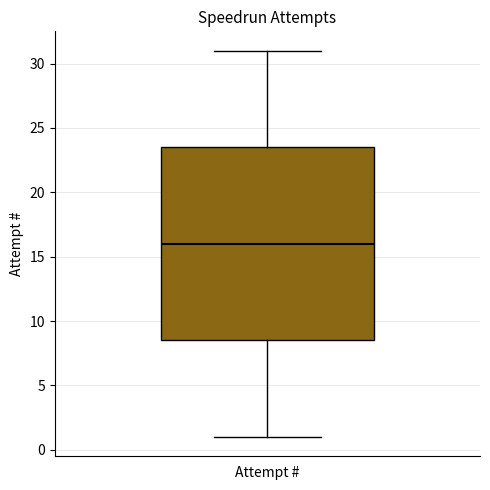

Transcribe this box plot: give where the median line is, the range the box spans, and where the two whiskers end, as read against the y-axis. The values are not printed on the chart, so give them approximately, as read against the axis.

median 16.0, box 8.5 to 23.5, whiskers 1.0 to 31.0